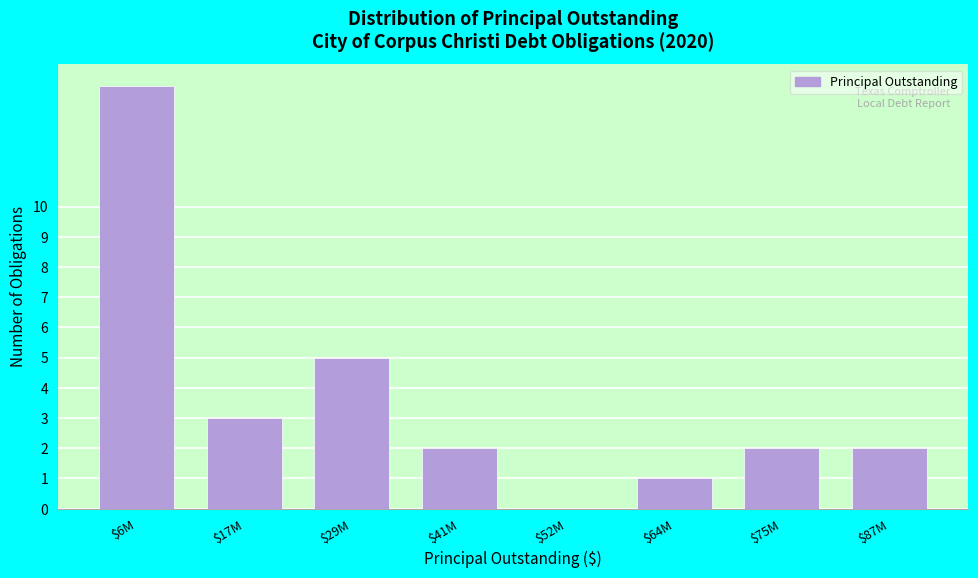

What is the sum of all values?

29